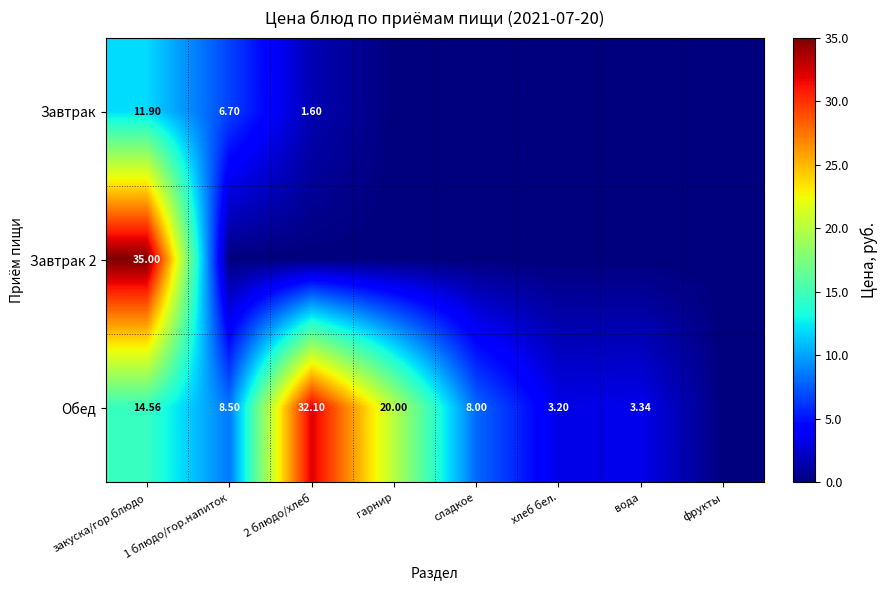

List the series in order of their peak value, highest first.

Завтрак 2, Обед, Завтрак